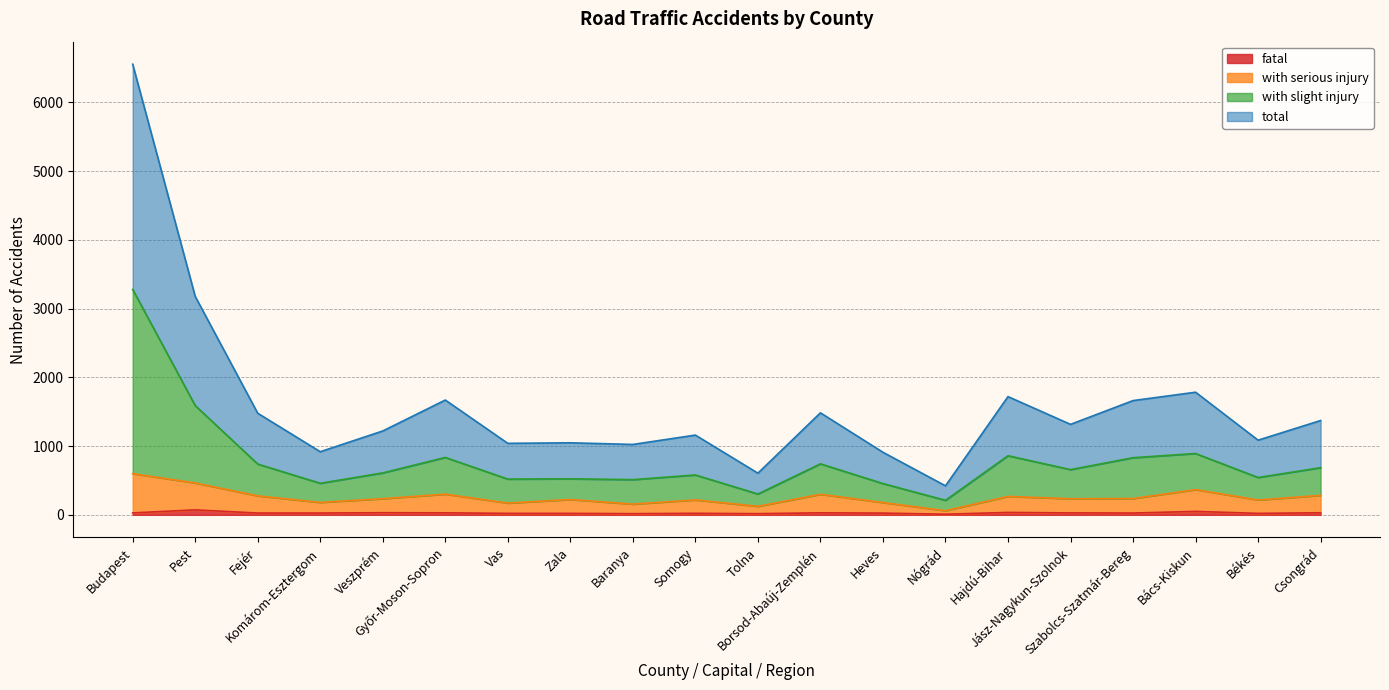

What is the label of the 2nd point from the left?

Pest